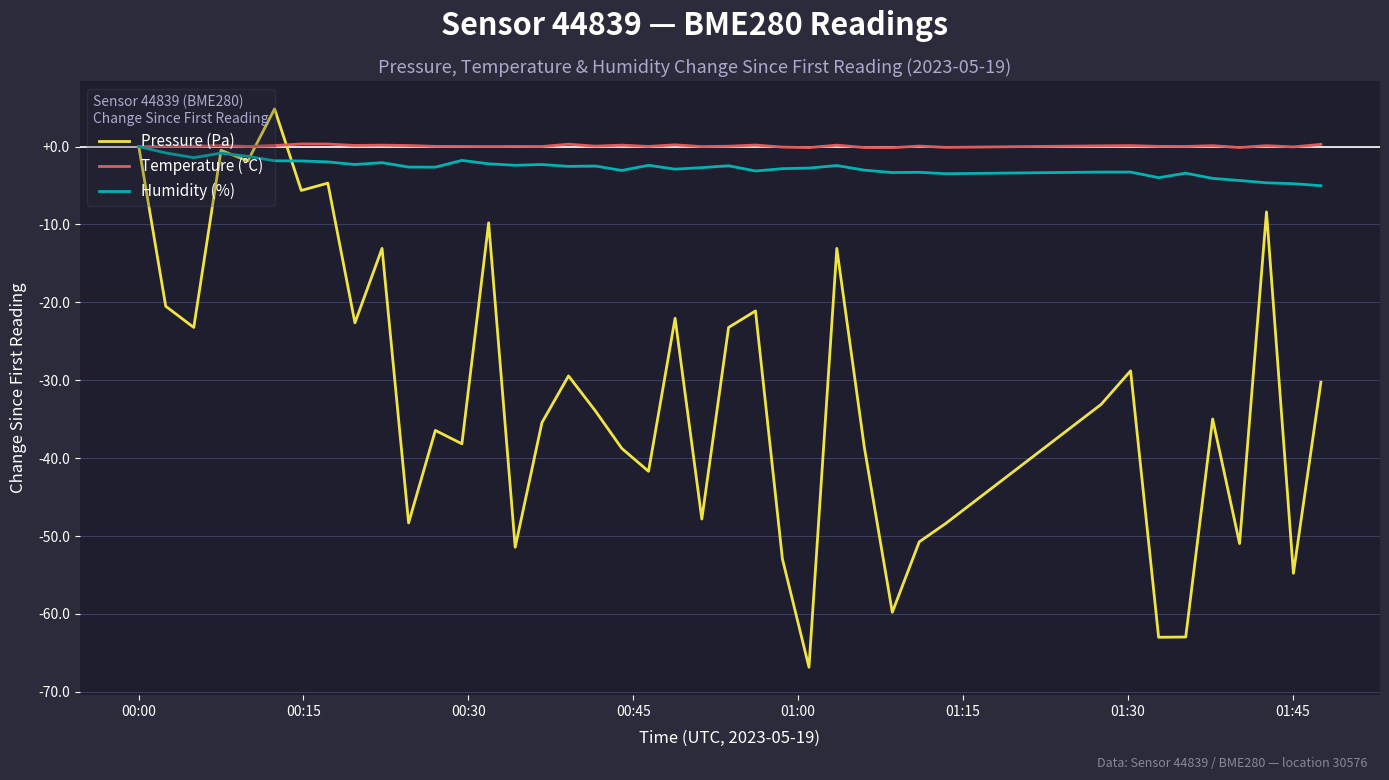

Which series has the widest spread of values?

Pressure (Pa)